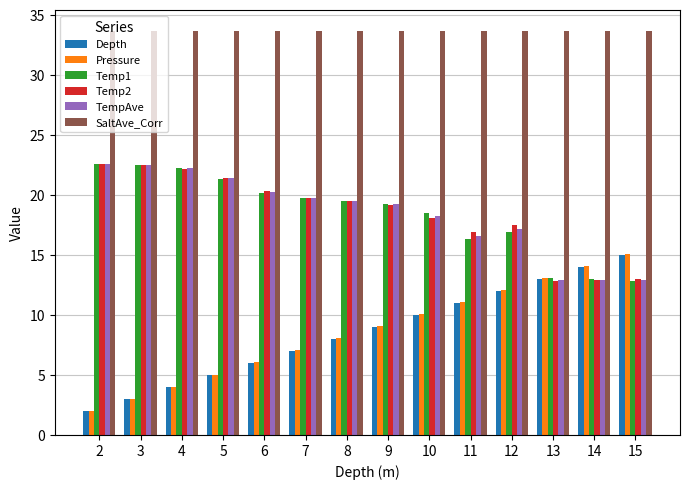

List the labels in order of Depth value, smallest first.

2, 3, 4, 5, 6, 7, 8, 9, 10, 11, 12, 13, 14, 15